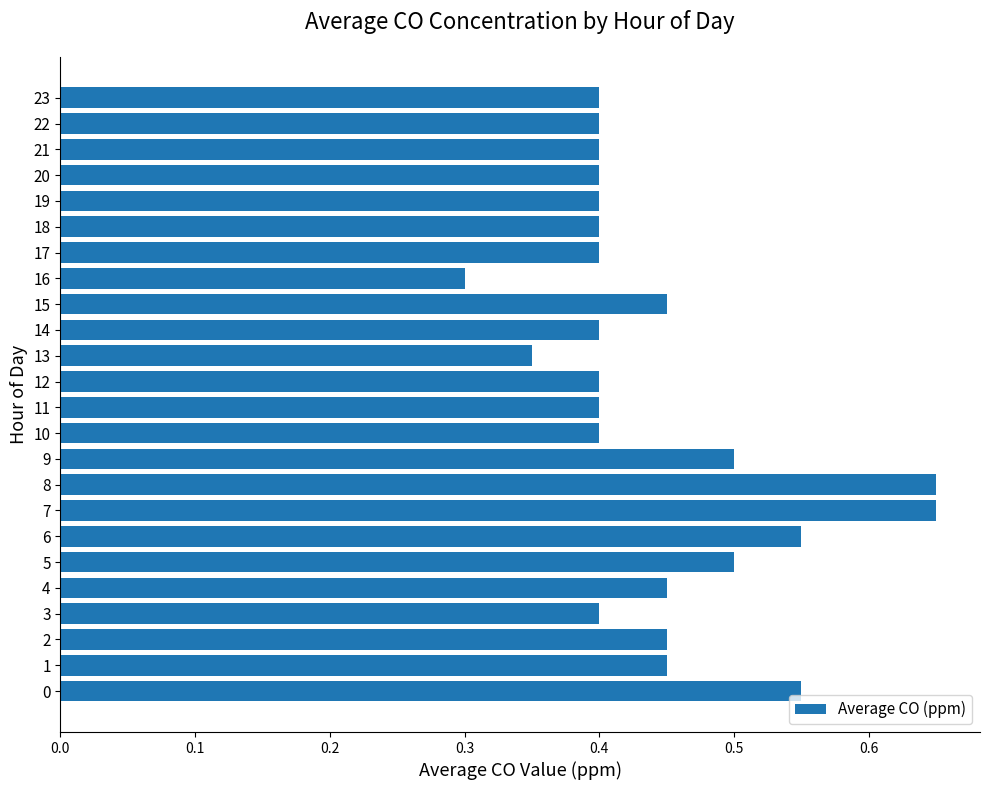

Does the chart contain any negative values?

No